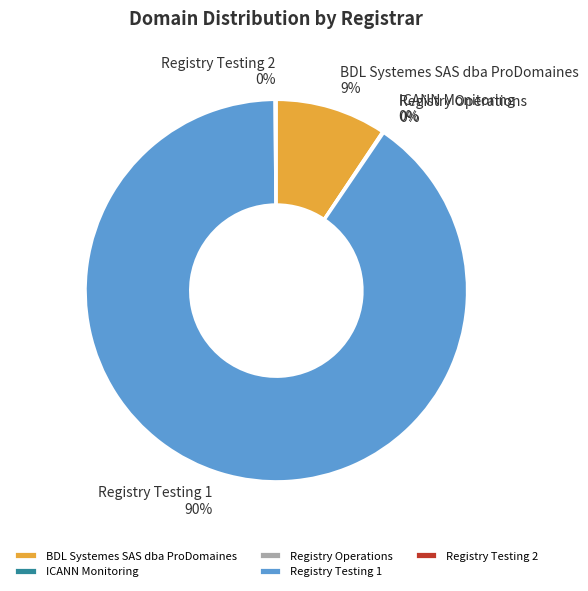

Is Registry Testing 1 the majority of the pie?

Yes